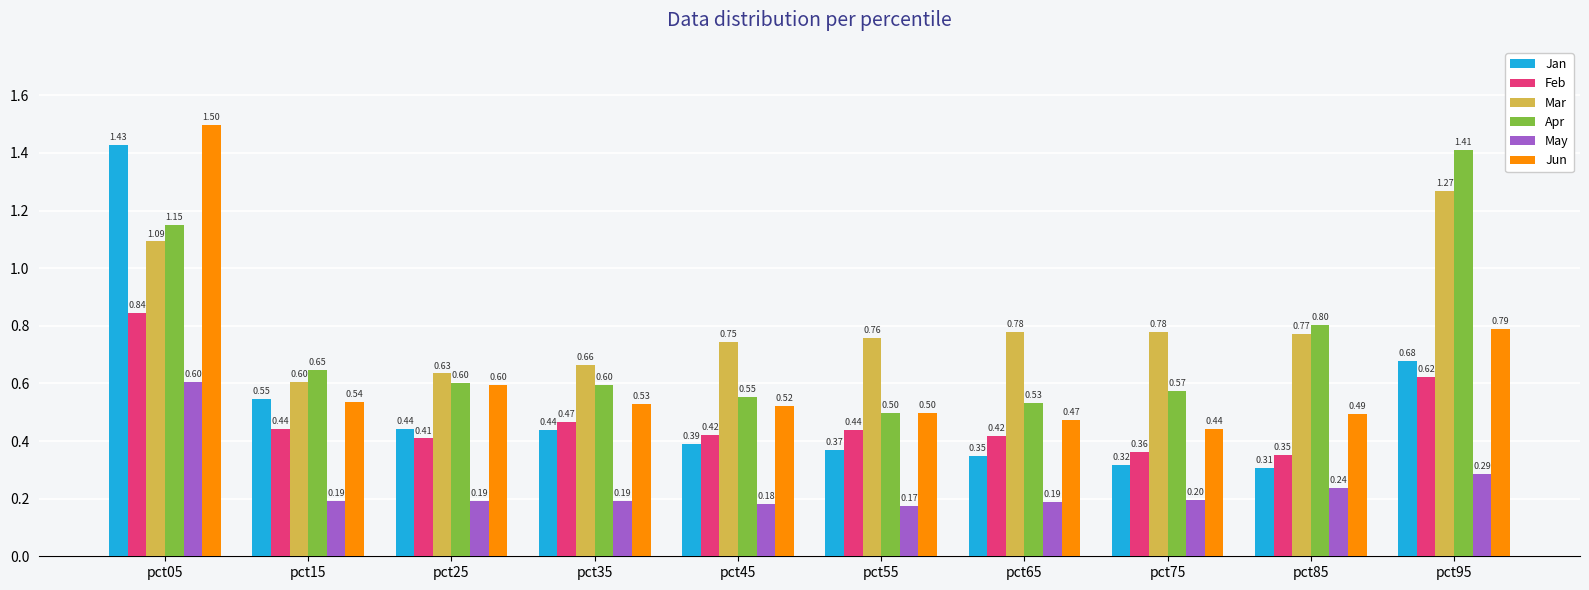

List the series in order of their peak value, highest first.

Jun, Jan, Apr, Mar, Feb, May